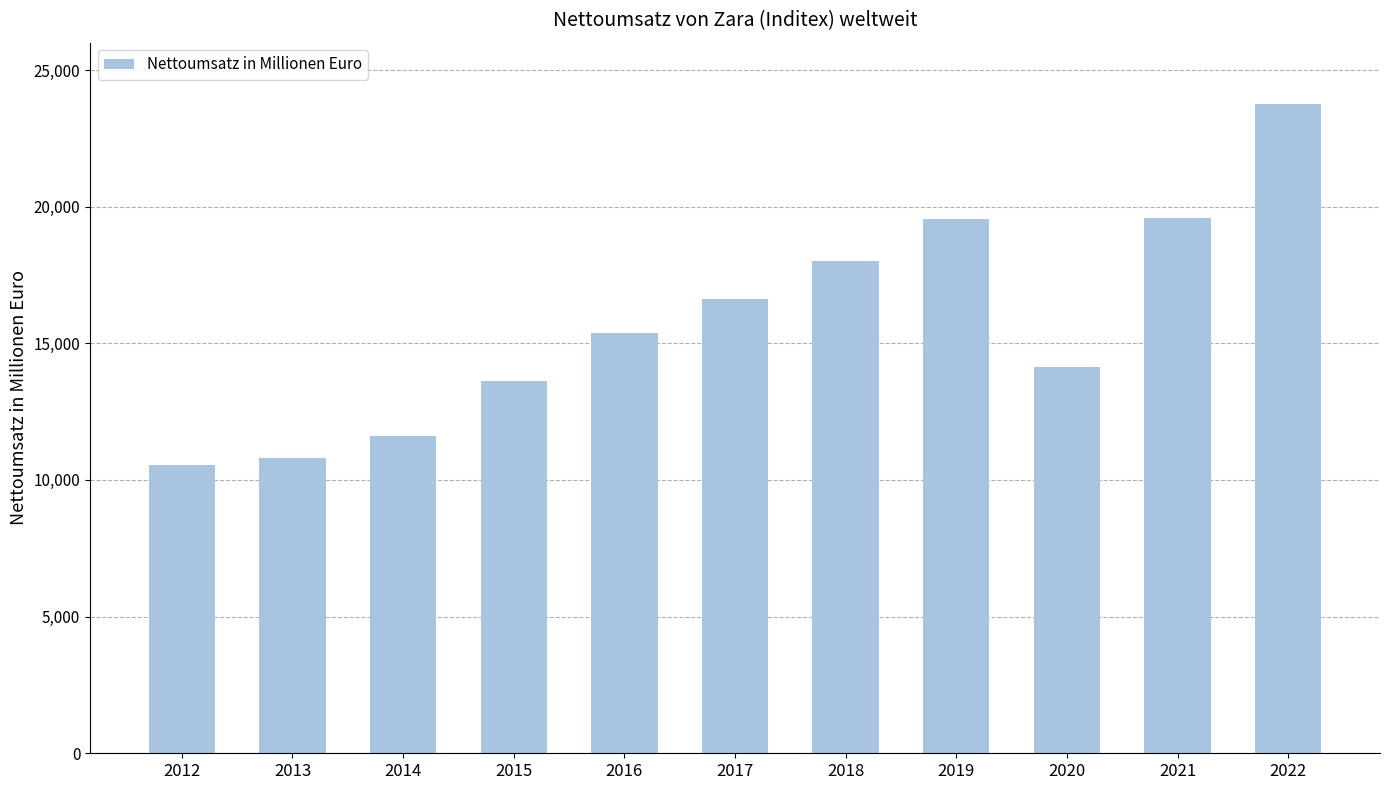

What is the value of the 7th bar from the left?

18021